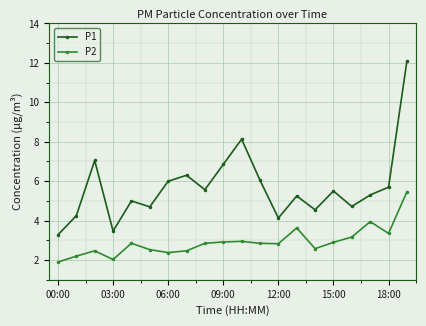

What is the maximum value shown in the chart?

12.1